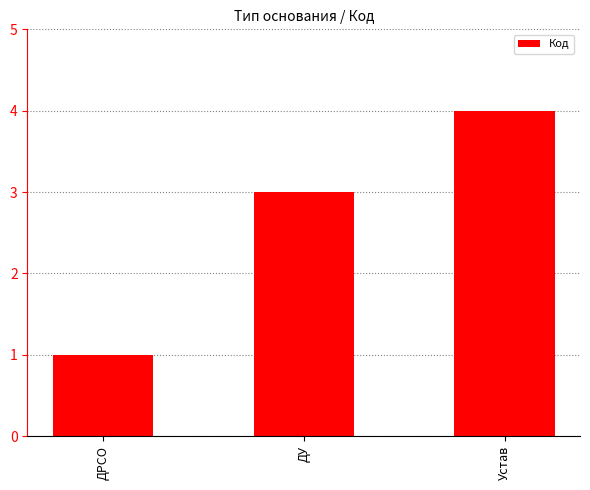

How many series are shown in this chart?

1